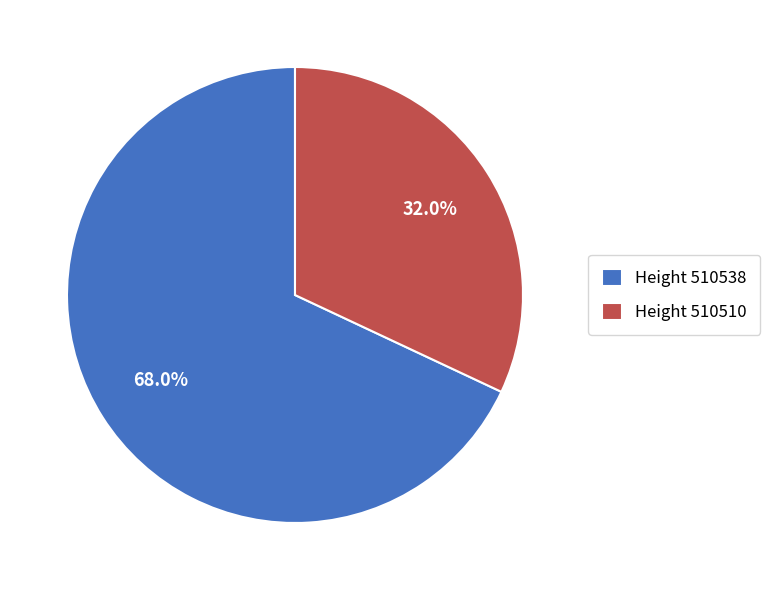

Which has a higher value, Height 510510 or Height 510538?

Height 510538